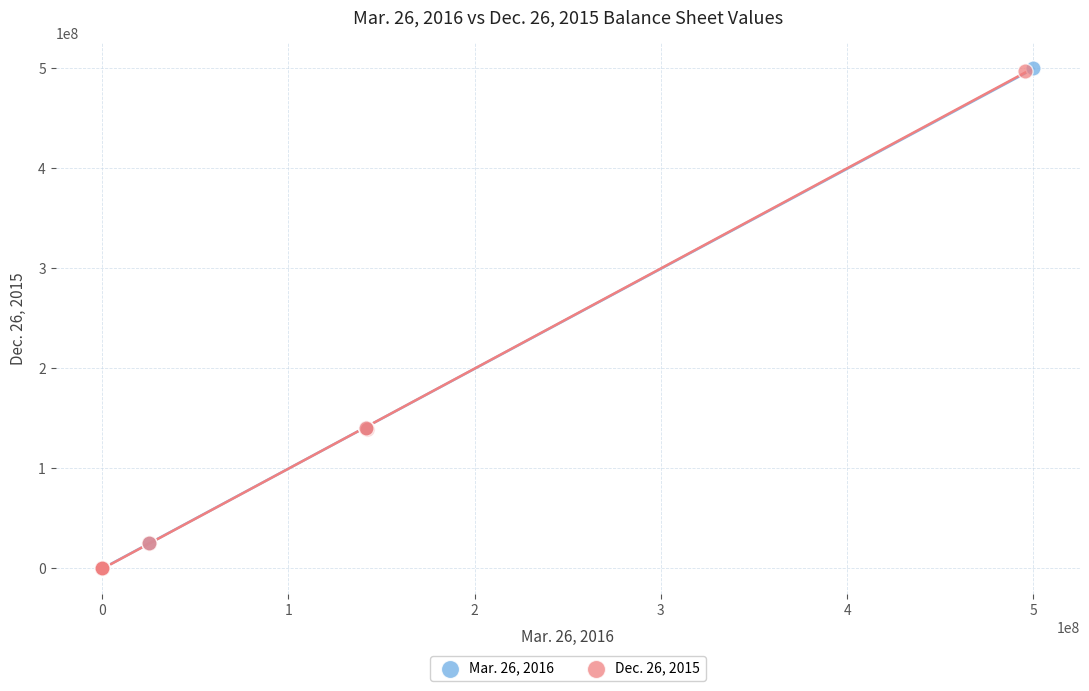

What are all the series names shown in the legend?

Mar. 26, 2016, Dec. 26, 2015